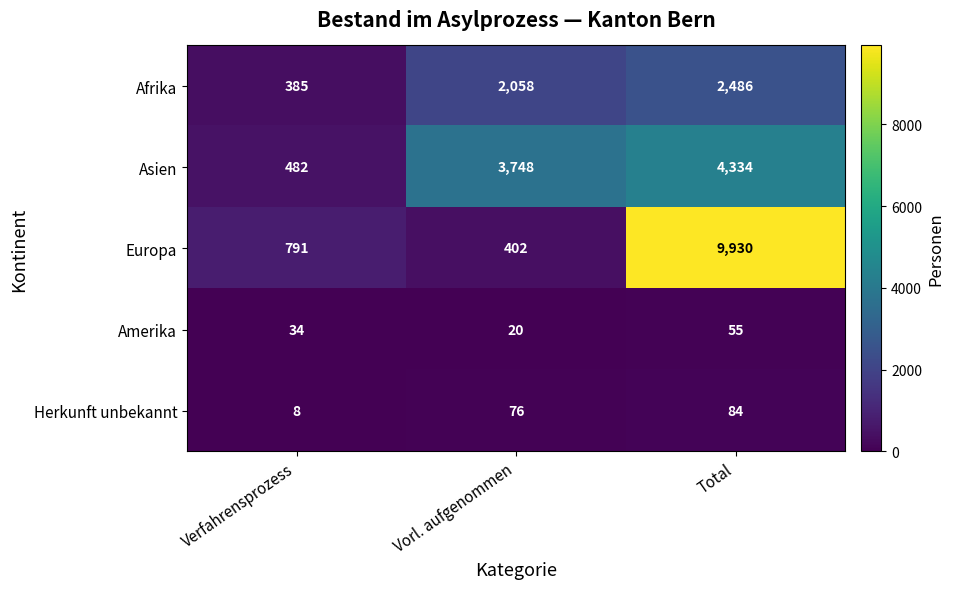

Count the Afrika values in the range 385 to 2486.

3